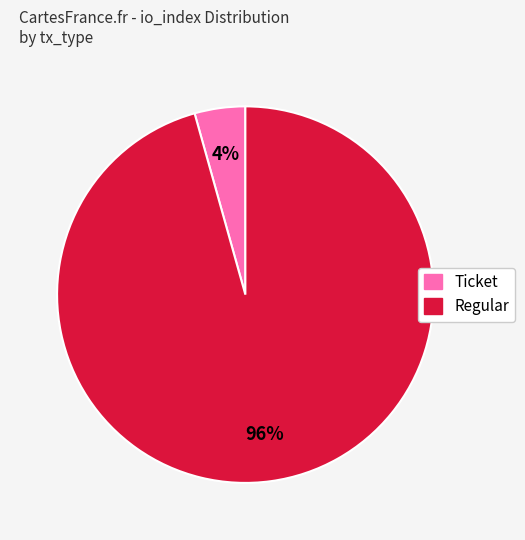

Which category accounts for the majority?

Regular